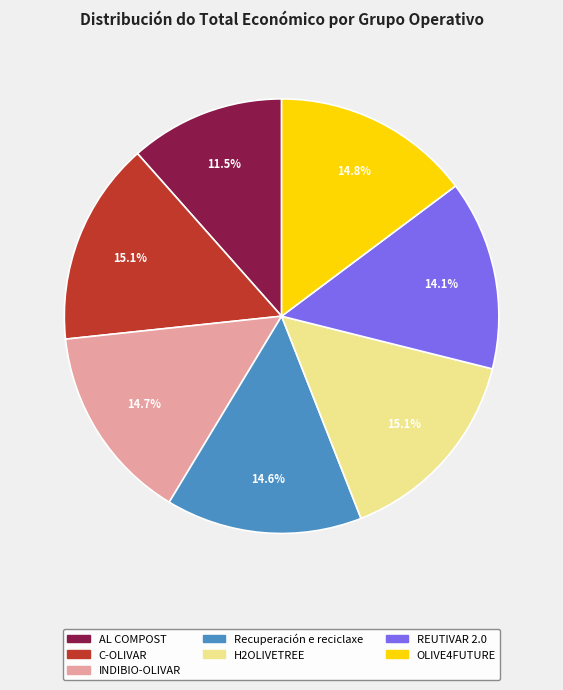

Which has a higher value, H2OLIVETREE or Recuperación e reciclaxe?

H2OLIVETREE